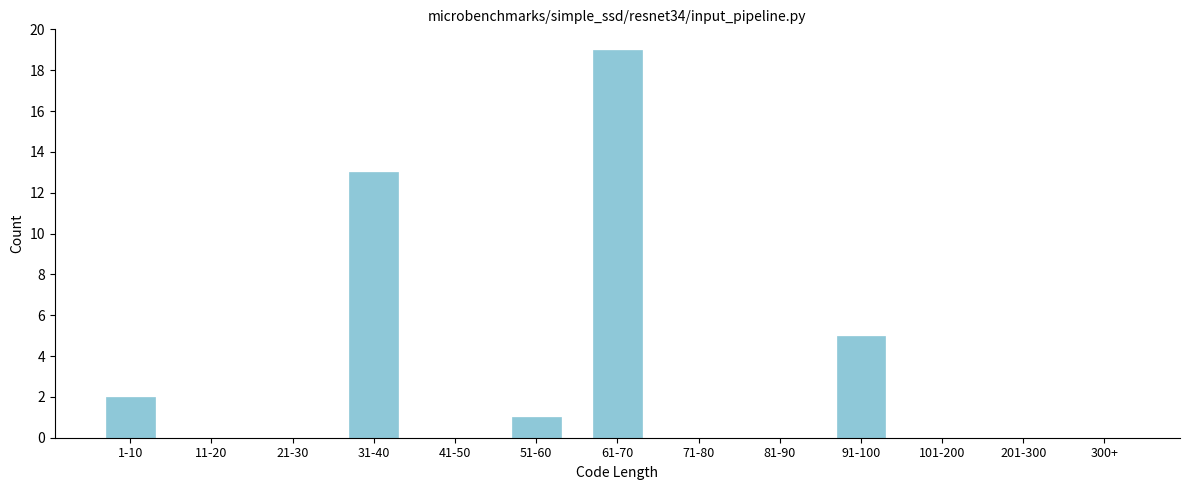

Reading left to right, transcribe all the data shown in this chart.

1-10=2	11-20=0	21-30=0	31-40=13	41-50=0	51-60=1	61-70=19	71-80=0	81-90=0	91-100=5	101-200=0	201-300=0	300+=0